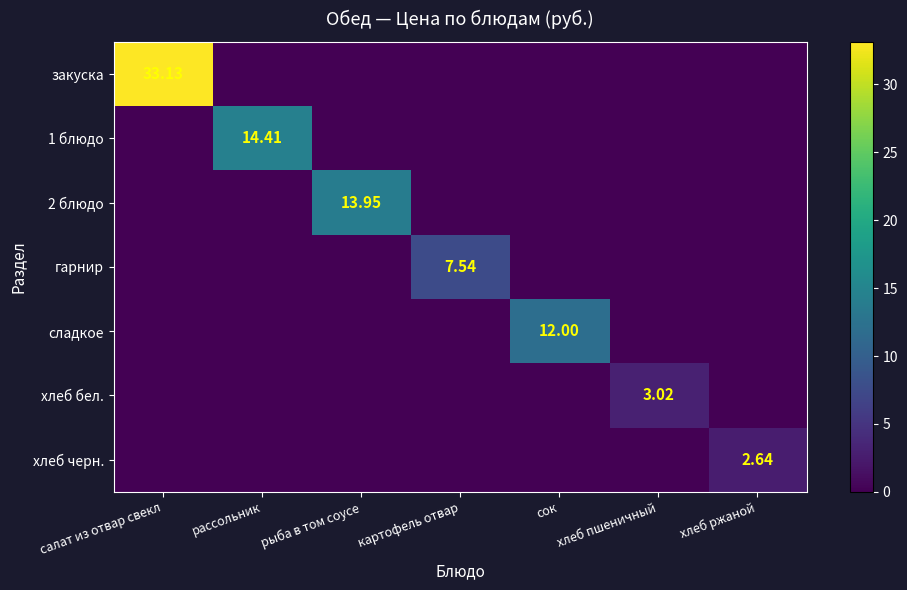

Read the закуска value at салат из отвар свекл.

33.1